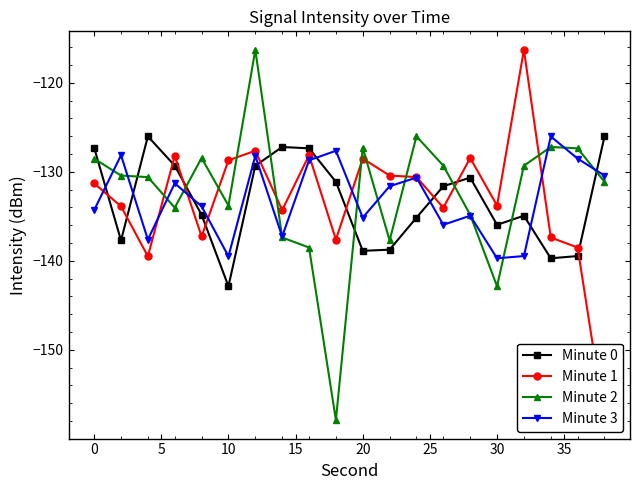

What is the highest value of the Minute 3 series?

-126.0